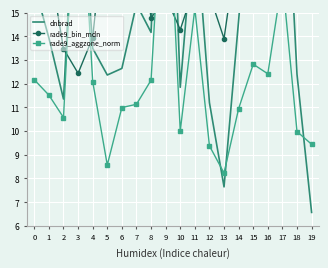

List the series in order of their overall mean, highest first.

rade9_bin_mdn, dnbrad, rade9_aggzone_norm